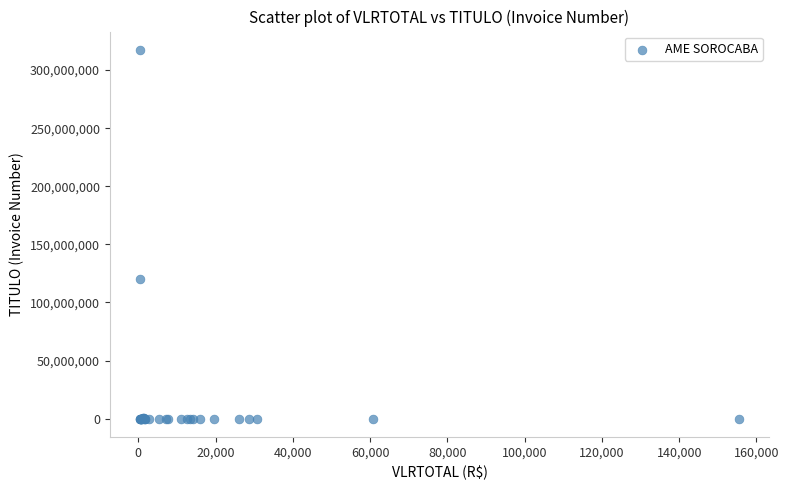

What Y value in the scatter plot is closest to 158636468?

120234852